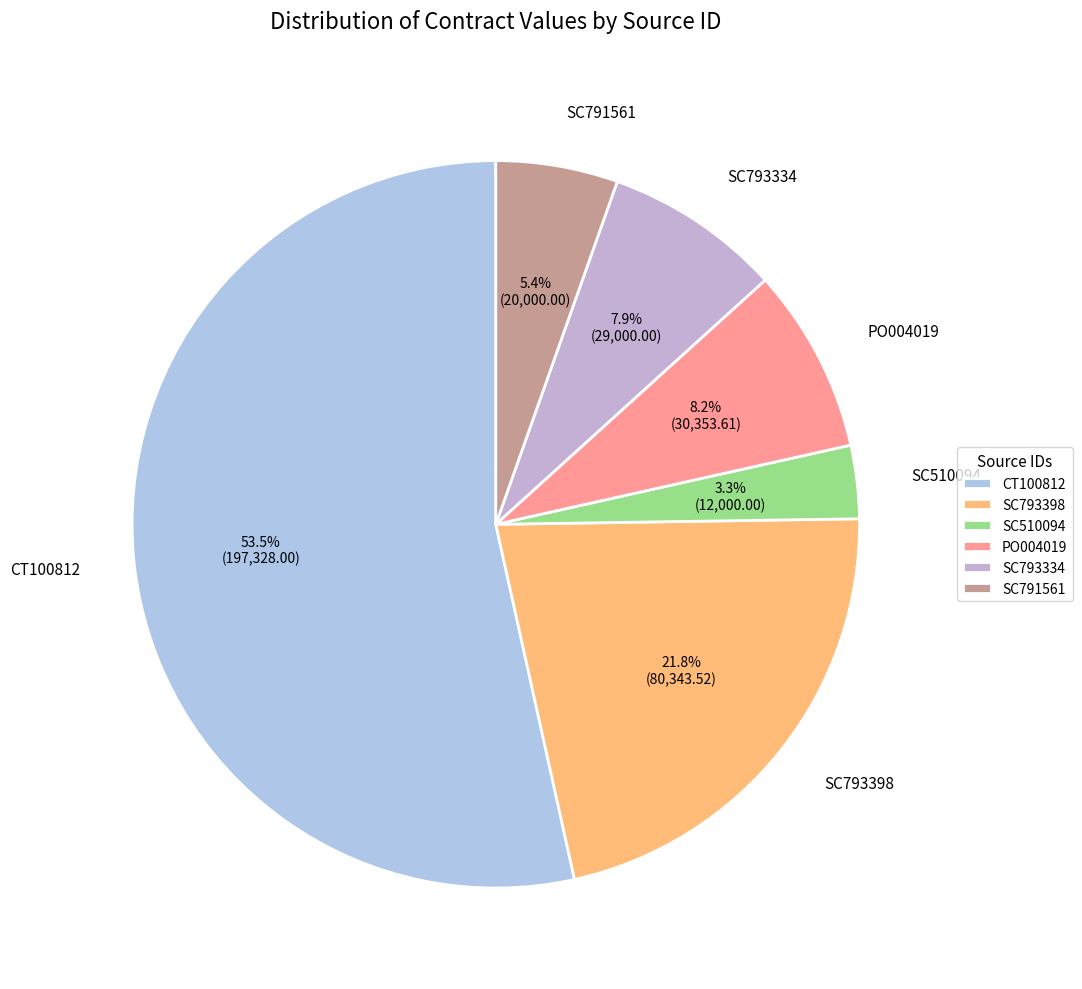

Which slice represents more than half of the pie?

CT100812